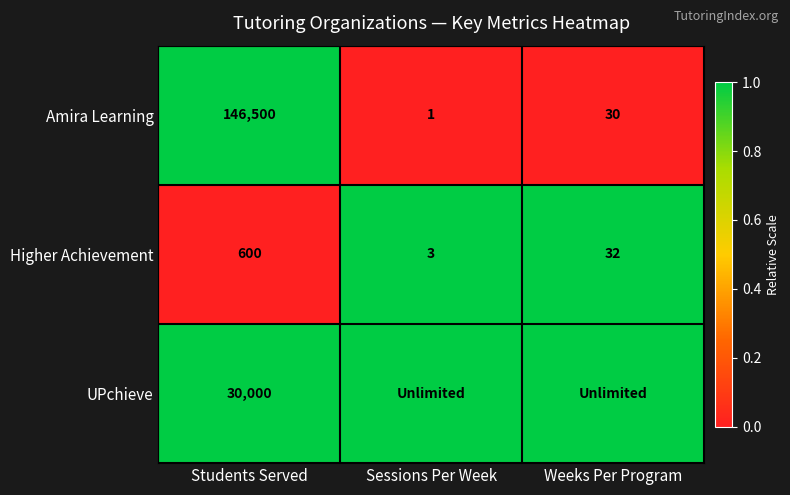

Where does the Amira Learning series first go above 30?

Students Served